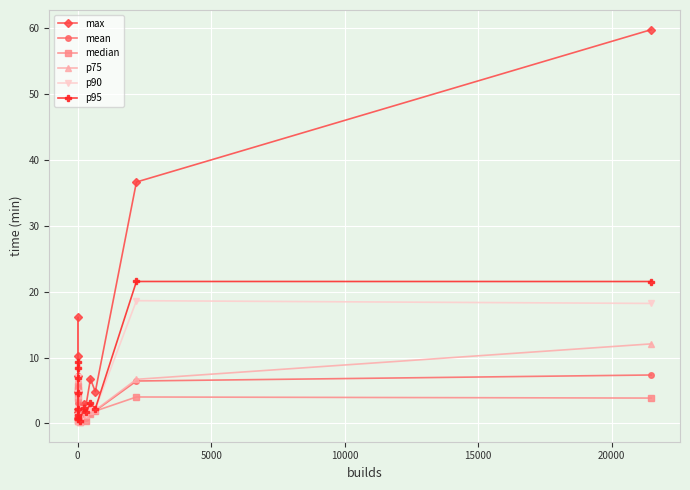

Does the chart have visible grid lines?

Yes